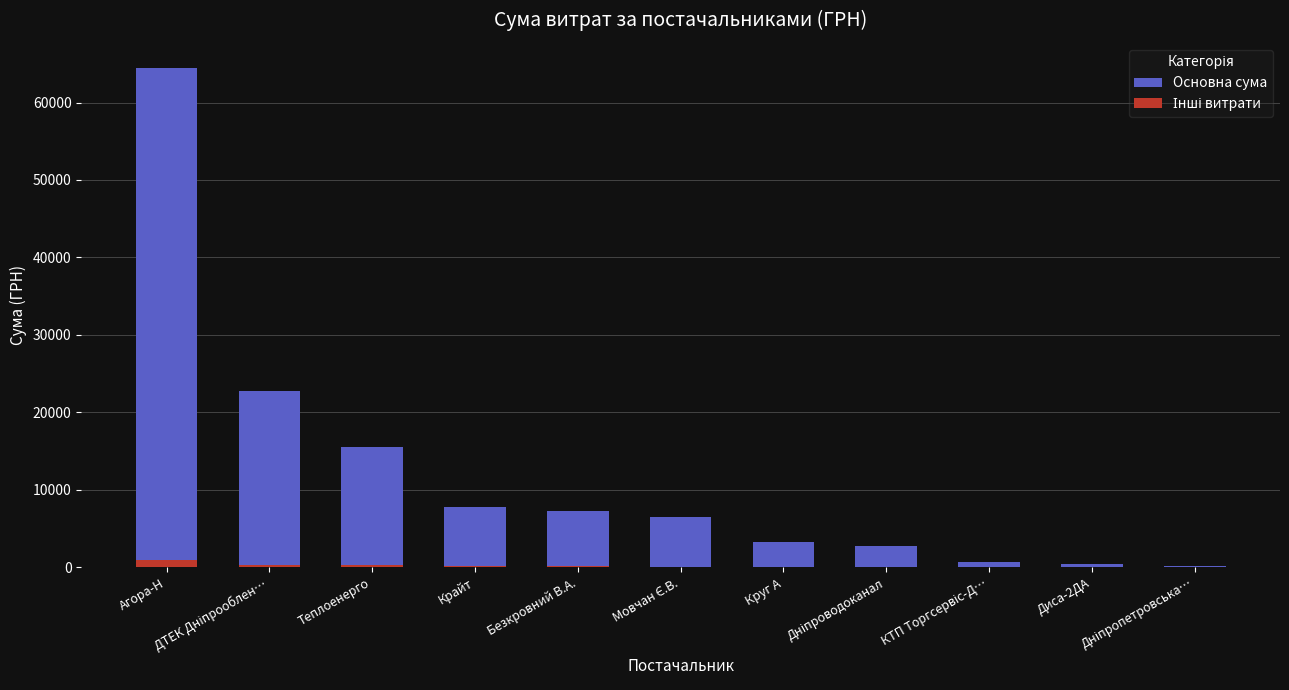

What are all the series names shown in the legend?

Основна сума, Інші витрати